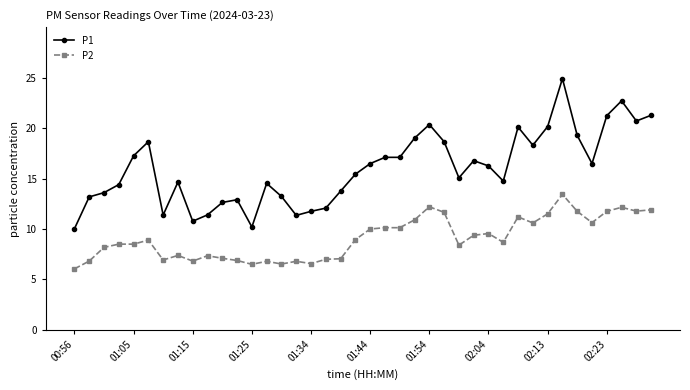

How many data points in P2 are less than 8?

15